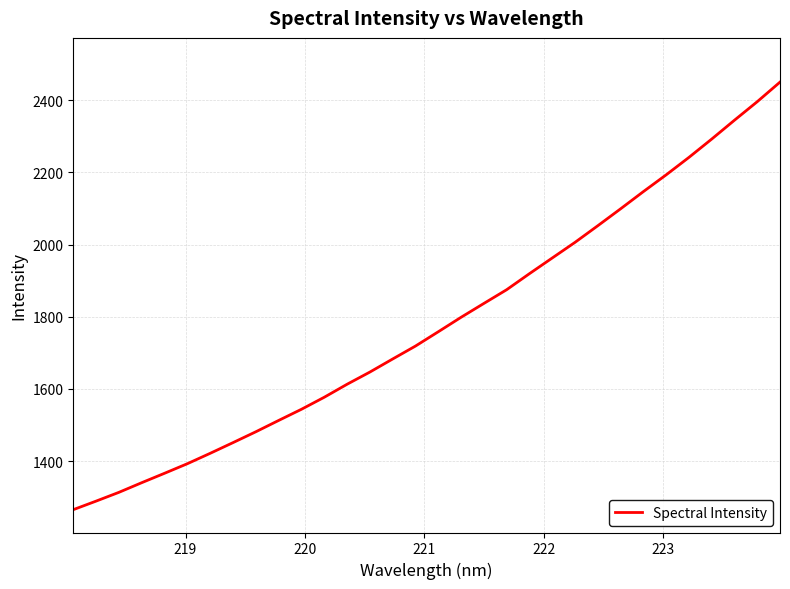

Reading left to right, extract all data points from this chart.

1265.5	1289.2	1313.5	1340.3	1366.3	1392.9	1421.7	1451.3	1481.3	1512.7	1543.7	1577.0	1613.0	1646.8	1683.0	1718.8	1758.4	1798.5	1836.9	1874.9	1919.4	1962.8	2006.1	2052.2	2099.0	2146.7	2193.1	2241.5	2292.3	2344.5	2395.8	2450.1